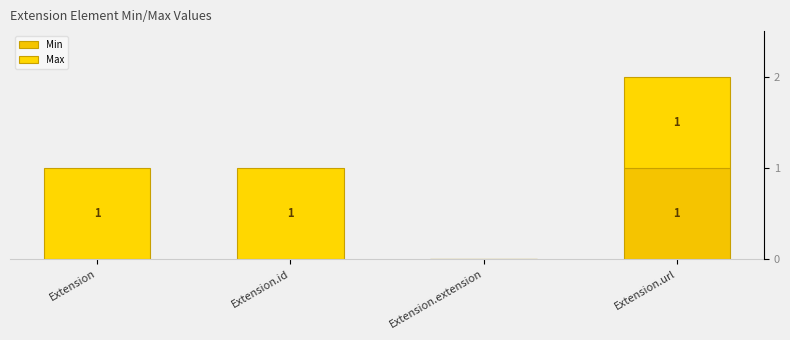

Reading left to right, what are all the values shown in this chart?

Min: Extension=0	Extension.id=0	Extension.extension=0	Extension.url=1
Max: Extension=1	Extension.id=1	Extension.extension=0	Extension.url=1